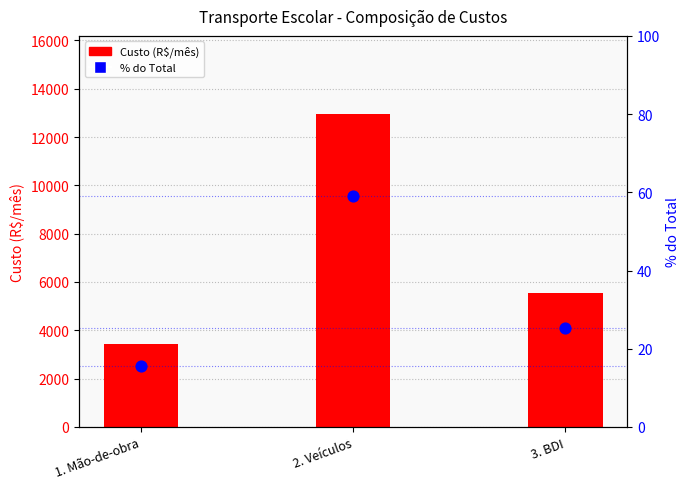

Which series contains the highest Y value?

Custo (R$/mês)